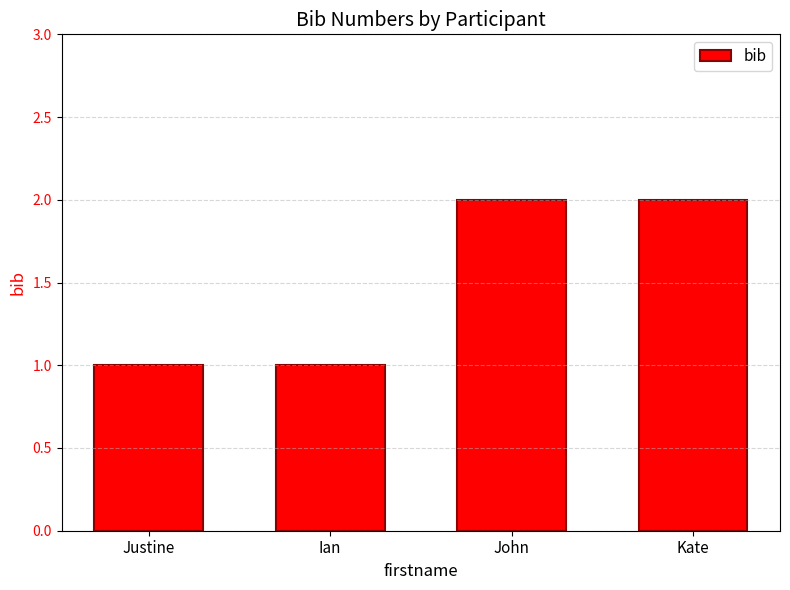

Is it true that the value at John is 1?

False